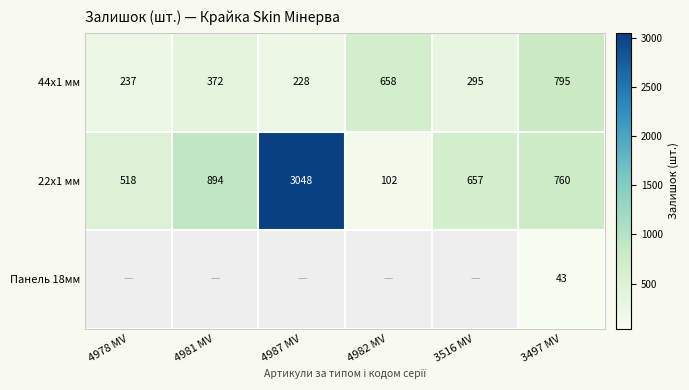

What is the approximate value of 22x1 мм at 3497 MV, to the nearest 100?

800